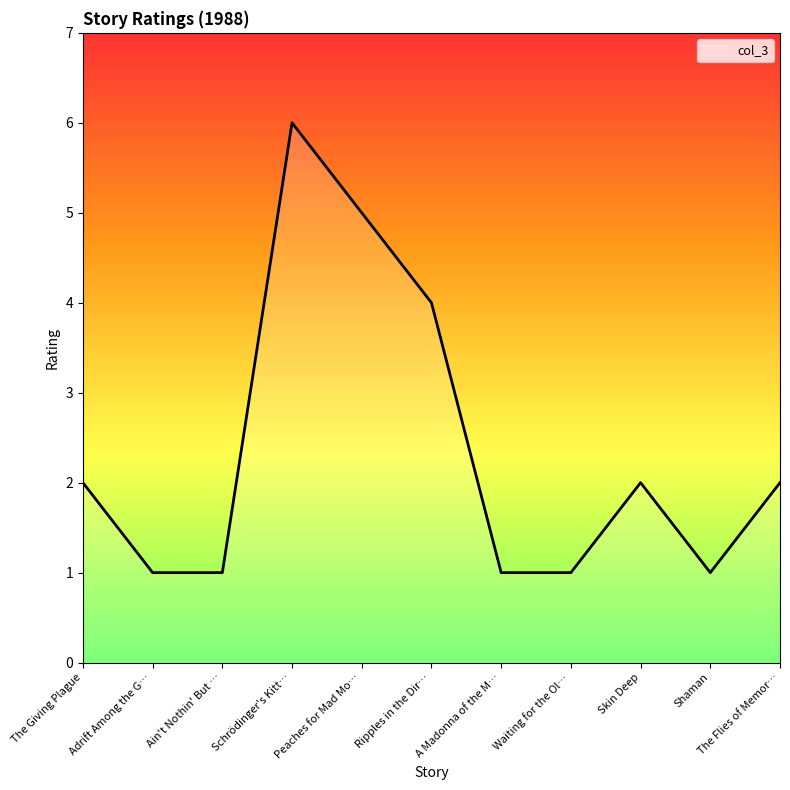

Read the value at The Giving Plague.

2